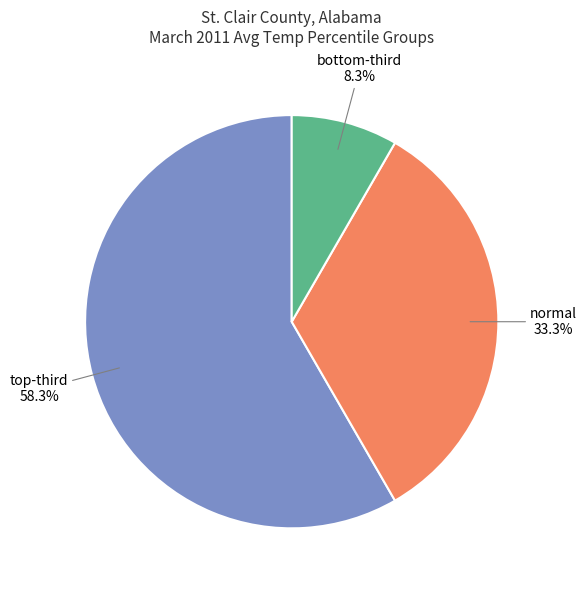

What portion of the pie excludes normal?

66.7%